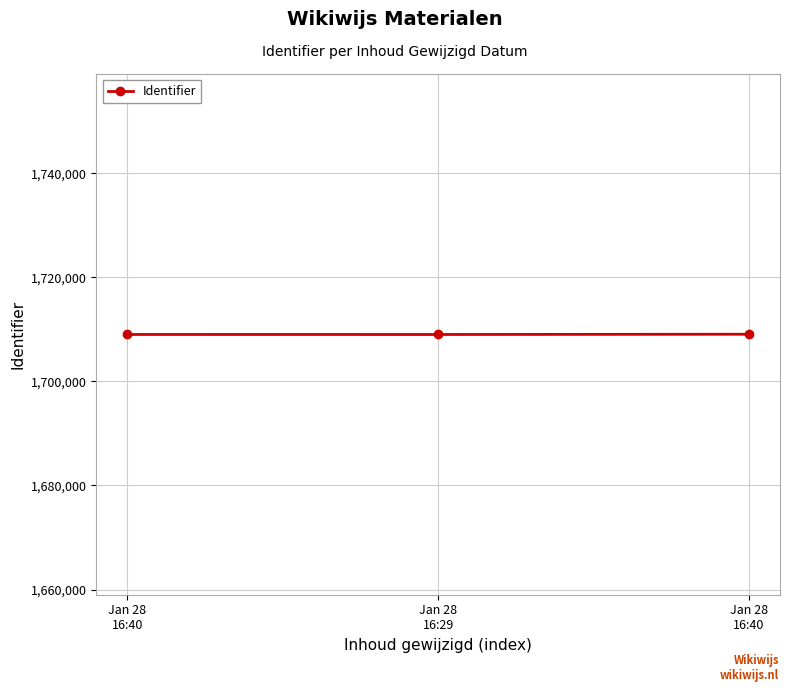

Reading left to right, list all the values displayed in this chart.

Jan 28
16:40=1709002	Jan 28
16:29=1708999	Jan 28
16:40=1709050